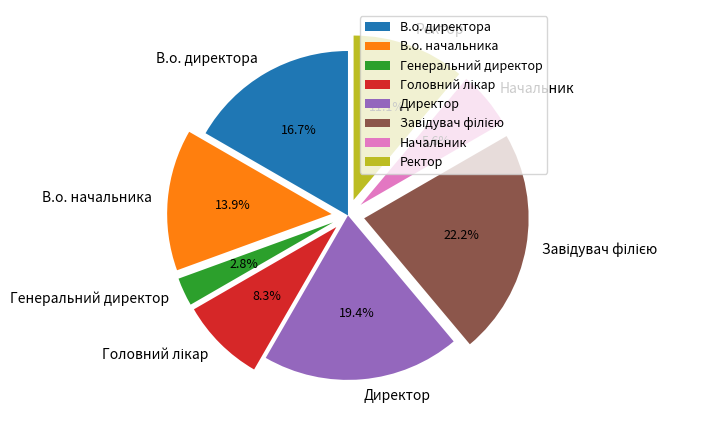

Is the sum of Директор and В.о. начальника greater than half?

No